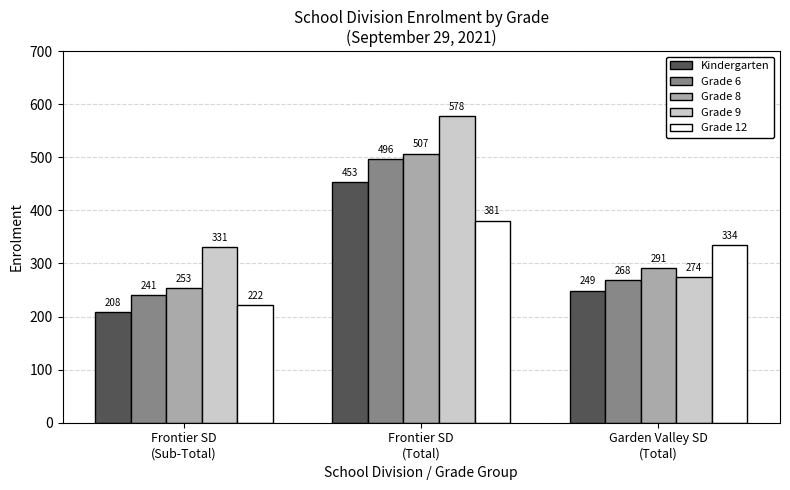

The value of Grade 6 at Frontier SD
(Sub-Total) is 432. True or false?

False